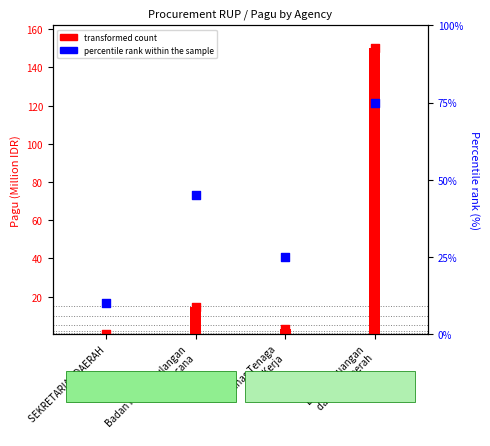

Which series contains the lowest Y value?

transformed count